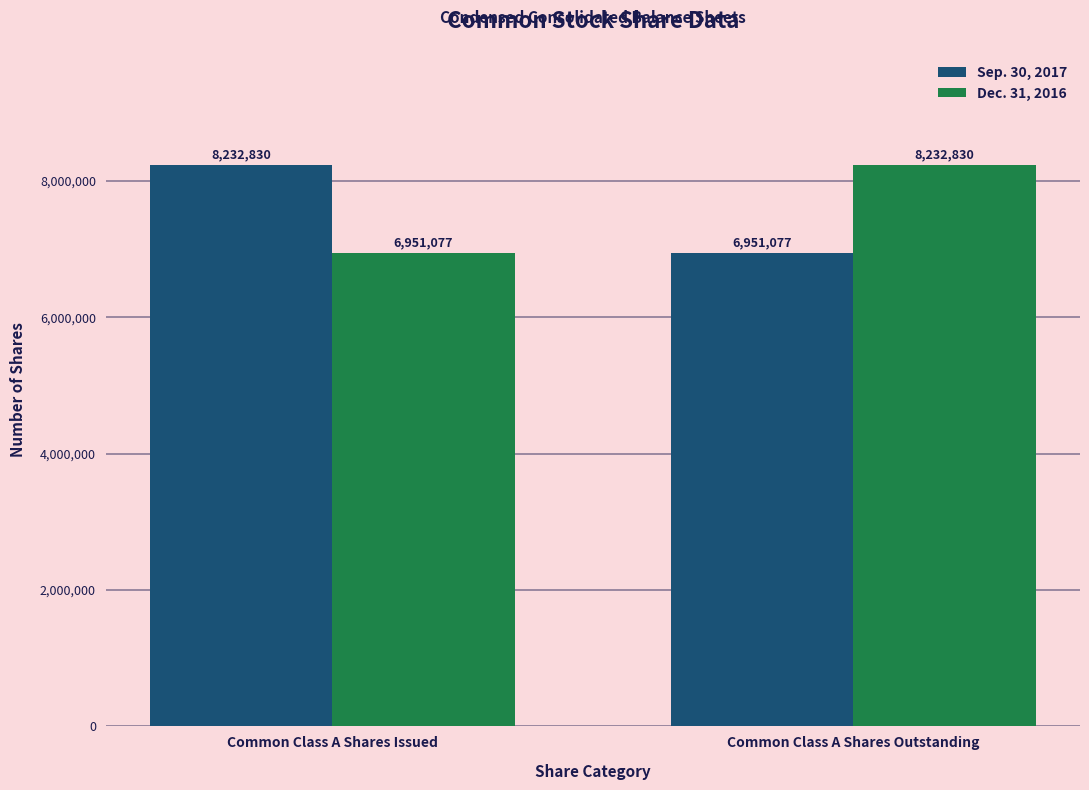

What is the highest value of the Sep. 30, 2017 series?

8232830